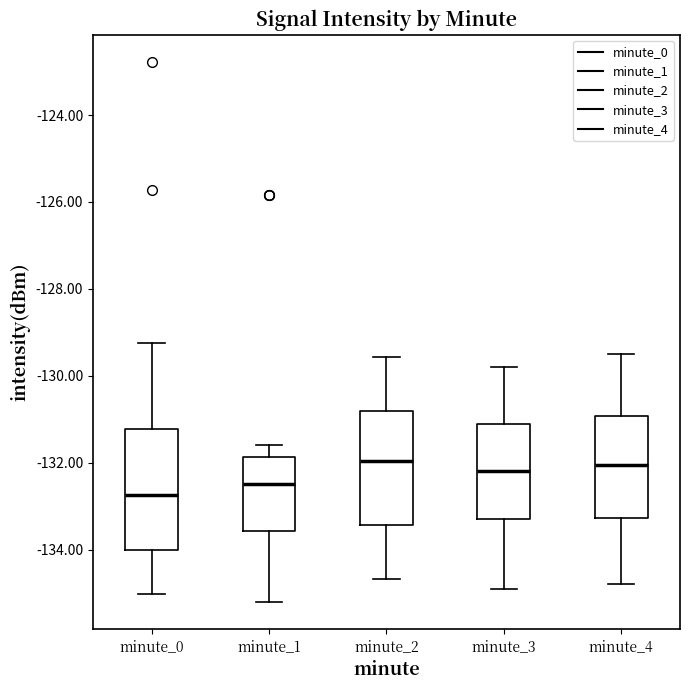

Which box's median line is the lowest?

minute_0